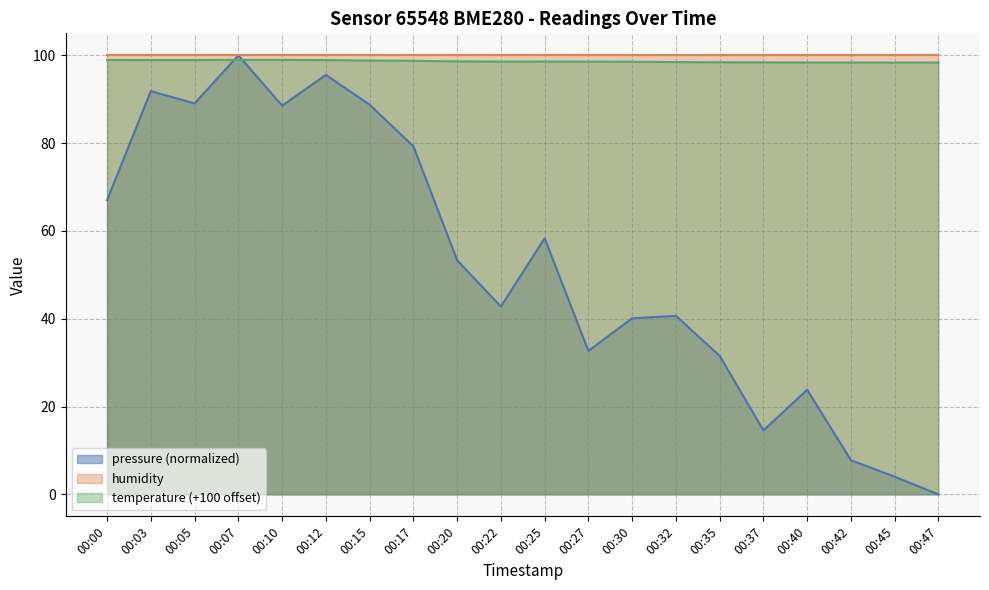

Where is pressure (normalized) nearest to the value 50?

00:20